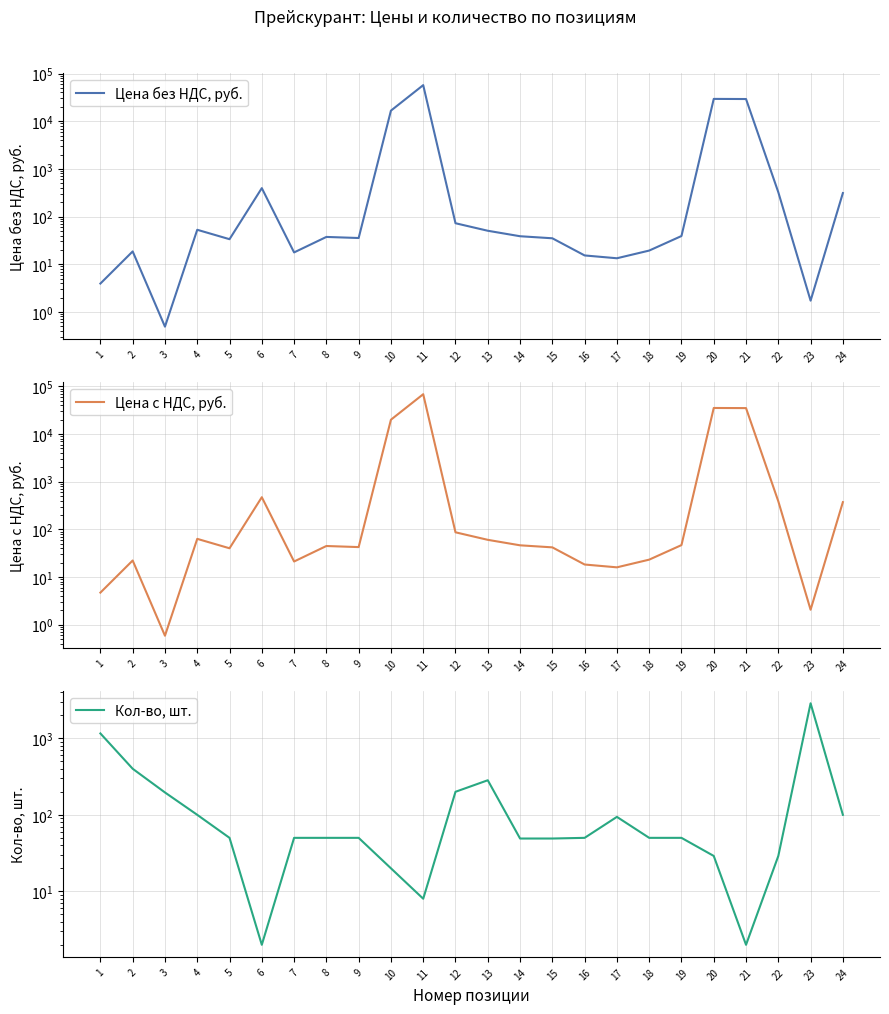

True or false: Цена с НДС, руб. and Цена без НДС, руб. cross at least once.

False